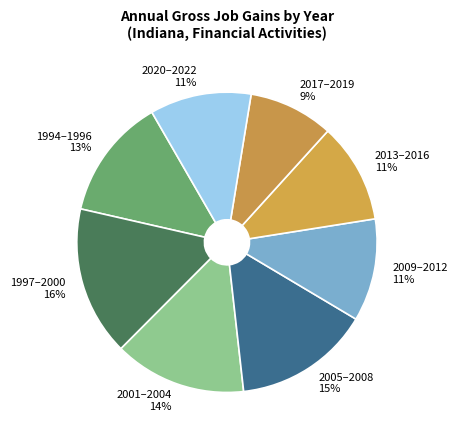

What is the largest slice in the pie chart?

1997–2000 16%